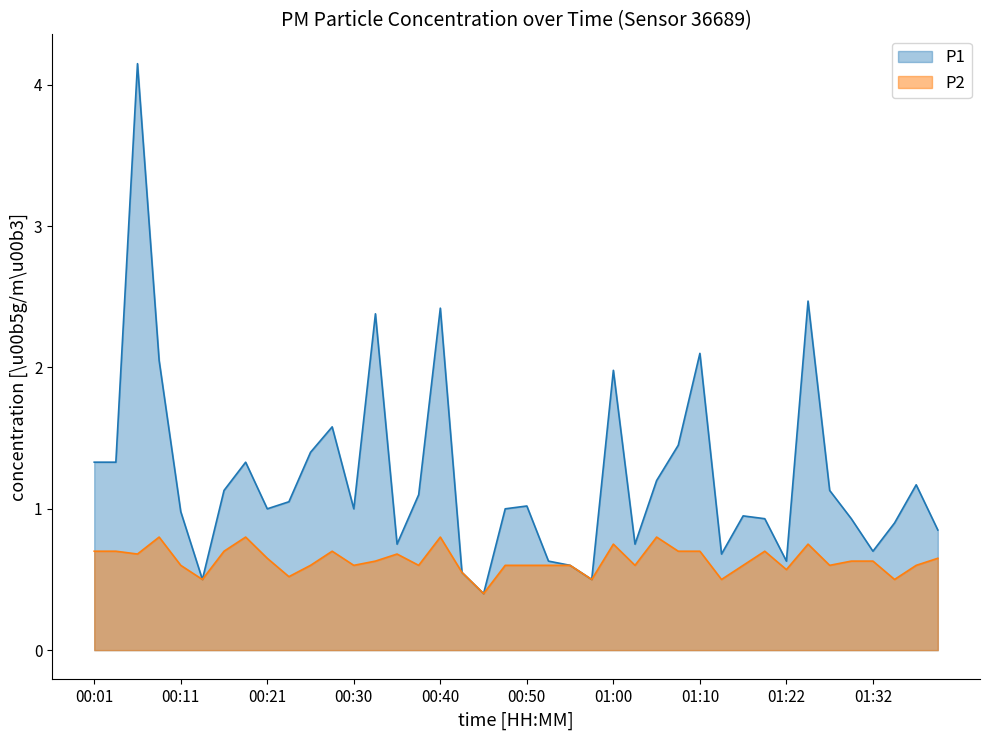

How many lines are shown in the chart?

2